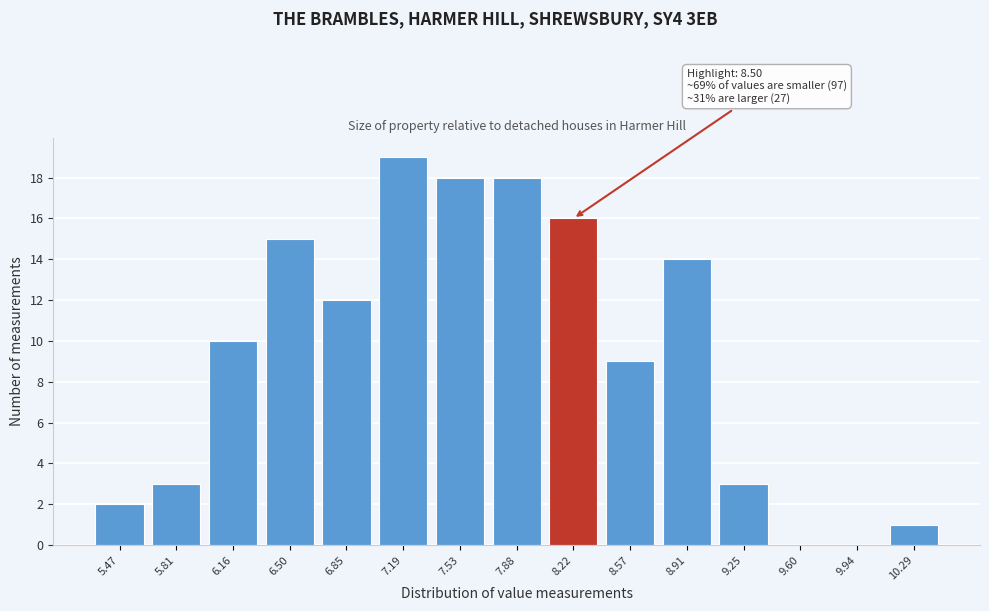

Reading right to left, what are all the values shown in this chart?

10.29=1	9.94=0	9.60=0	9.25=3	8.91=14	8.57=9	8.22=16	7.88=18	7.53=18	7.19=19	6.85=12	6.50=15	6.16=10	5.81=3	5.47=2